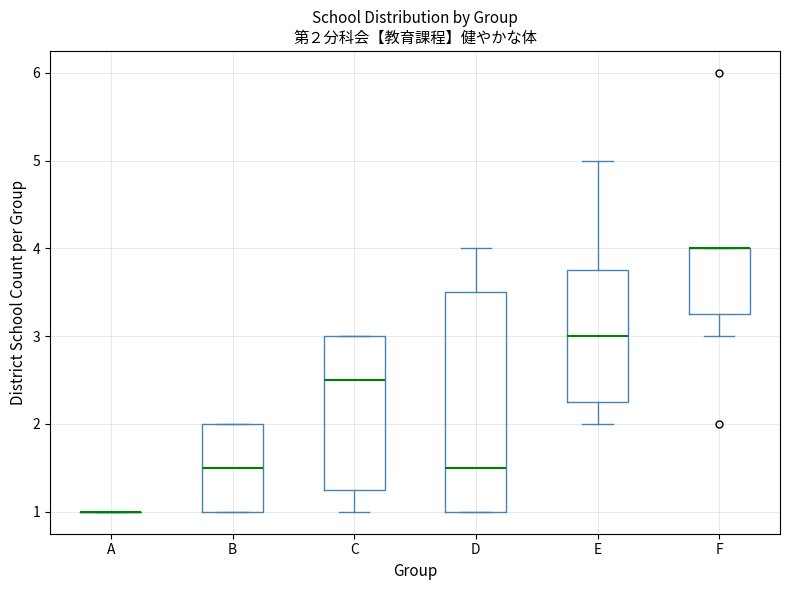

Which box is the tallest, from its lower edge to its upper edge?

D